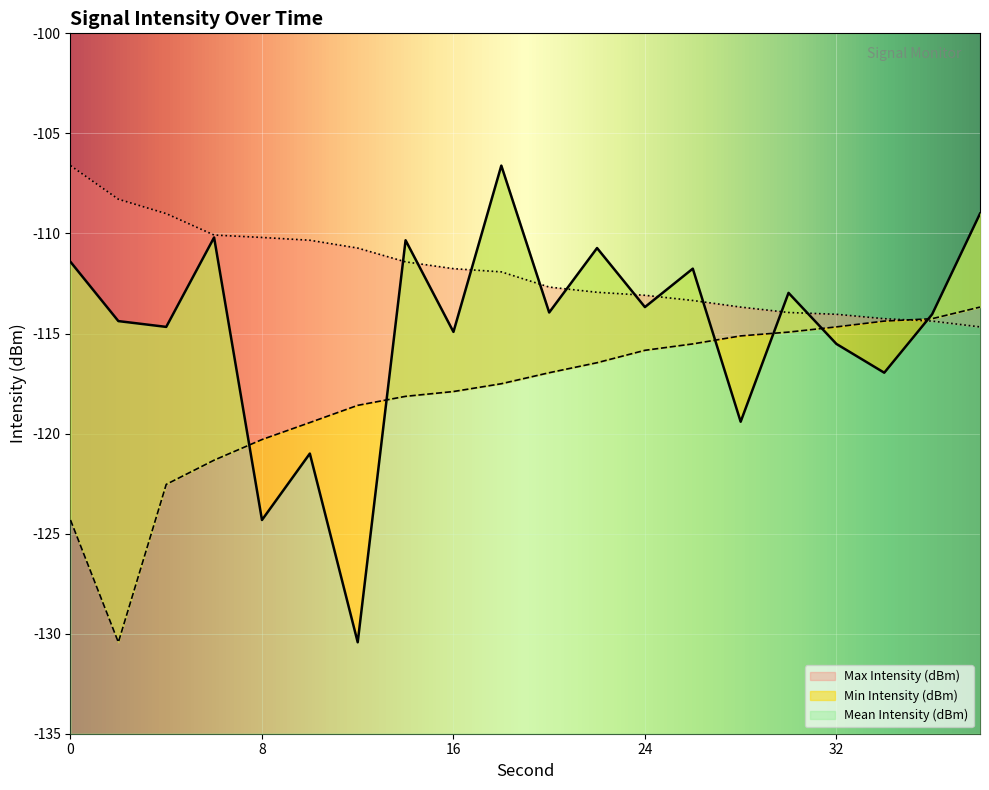

Which series has the widest spread of values?

Mean Intensity (dBm)